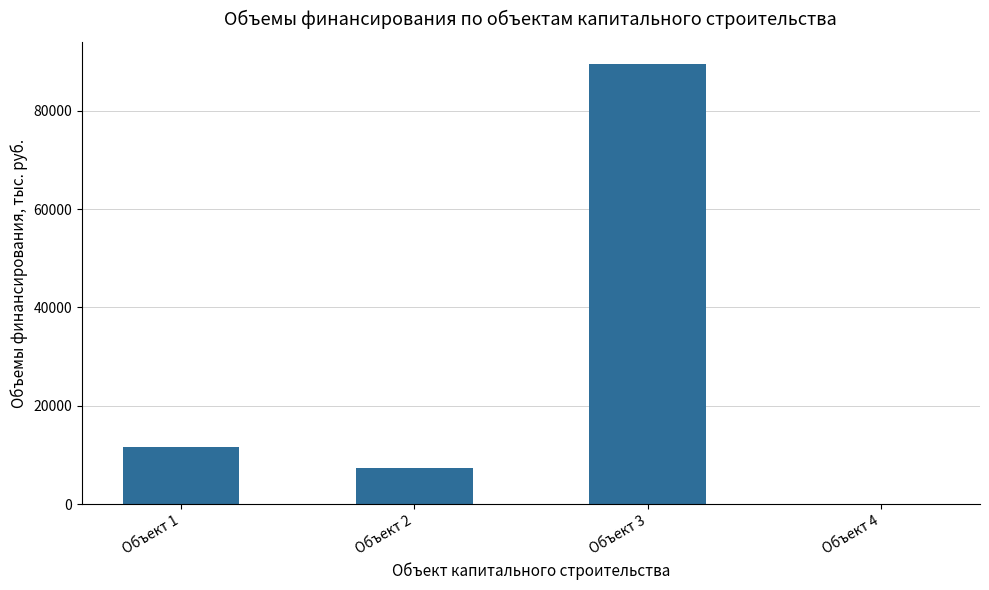

What is the sum of all values?

108315.0